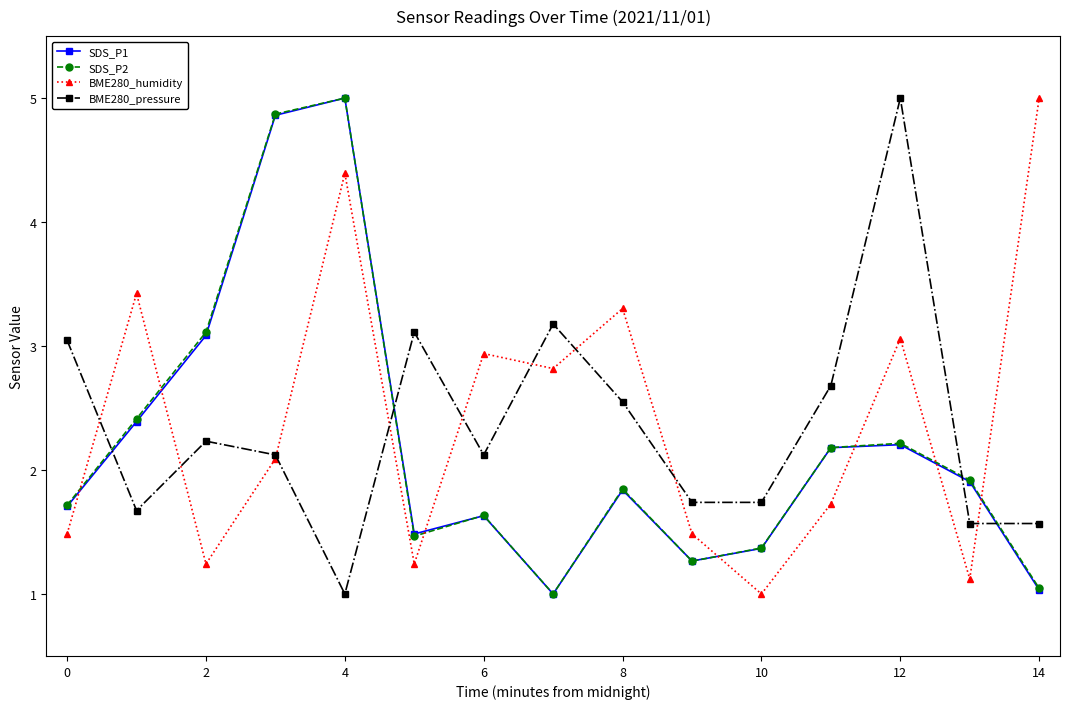

What is the lowest value of the SDS_P1 series?

1.0